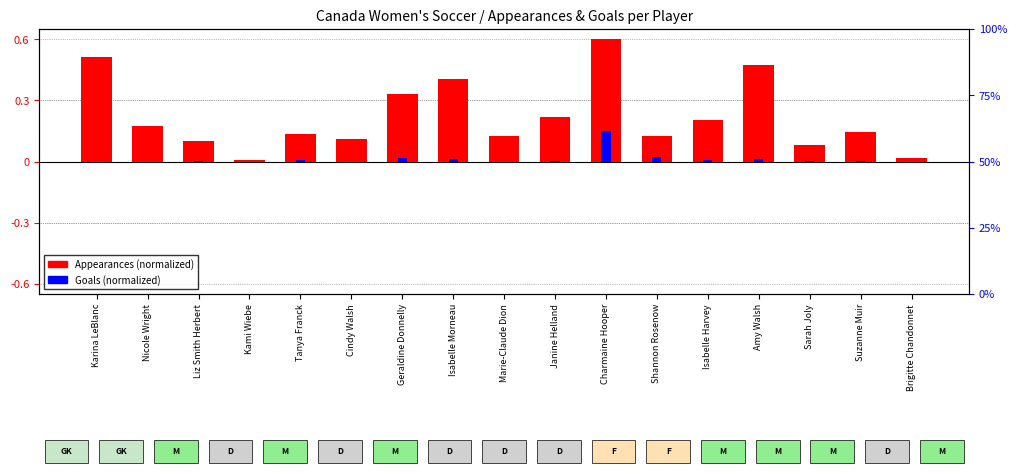

The value of Goals (normalized) at Isabelle Harvey is 0.0. True or false?

False